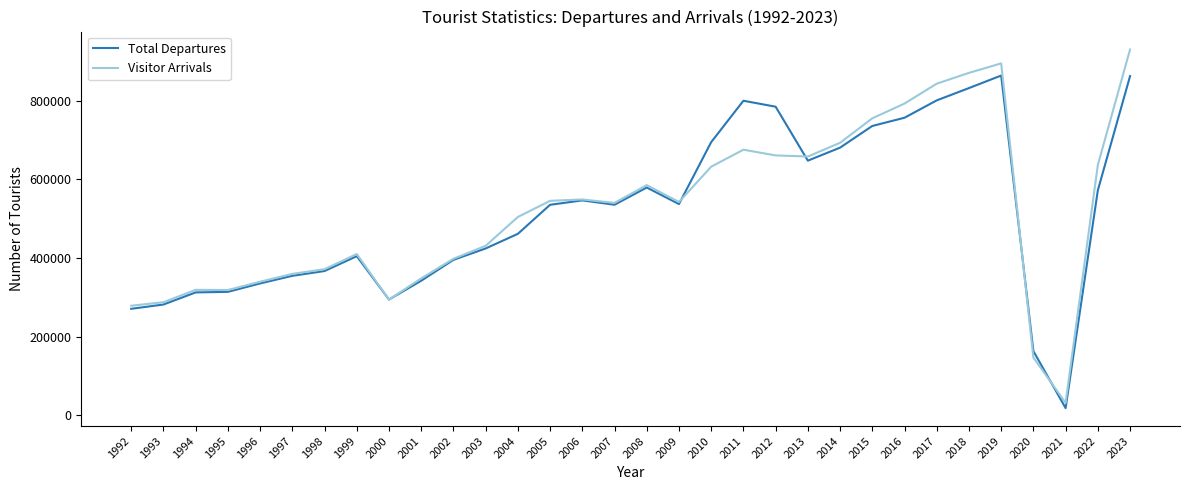

At 2017, list the series in order from largest to smallest.

Visitor Arrivals, Total Departures